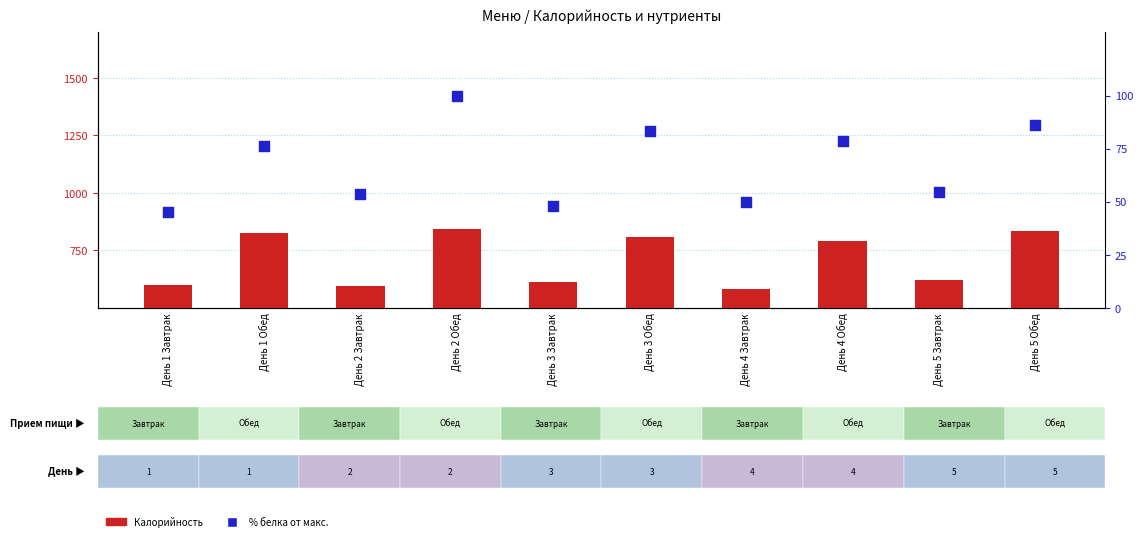

Which series contains the highest Y value?

Калорийность